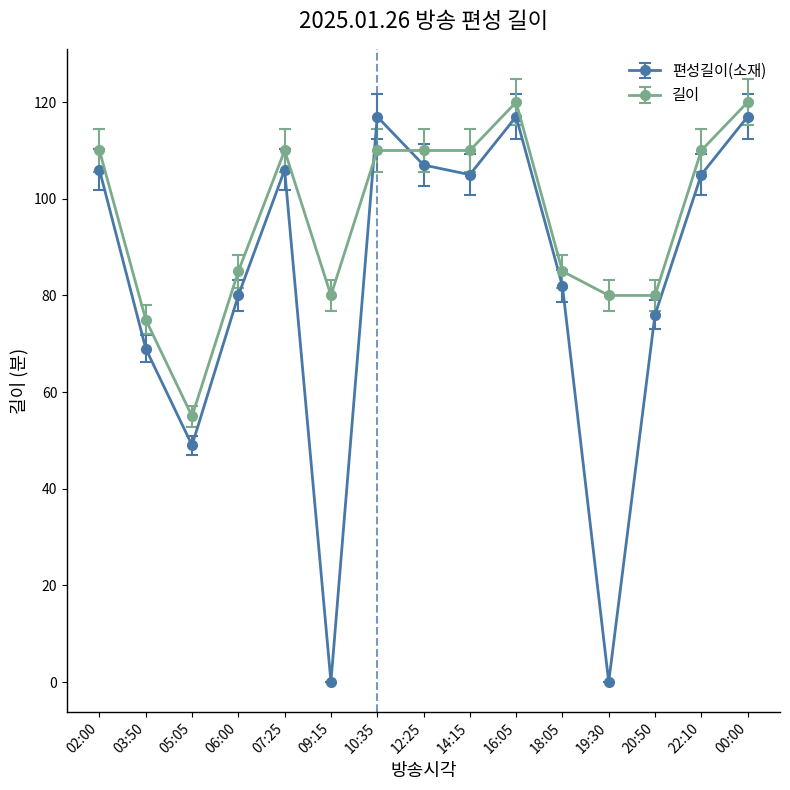

What are all the series names shown in the legend?

편성길이(소재), 길이